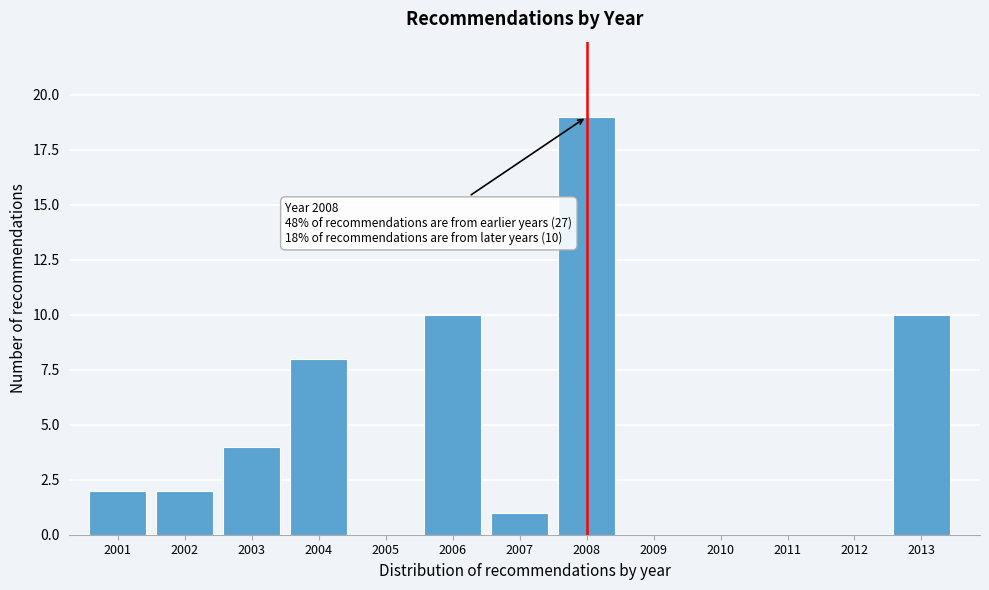

Reading left to right, what are all the values shown in this chart?

2001=2	2002=2	2003=4	2004=8	2005=0	2006=10	2007=1	2008=19	2009=0	2010=0	2011=0	2012=0	2013=10